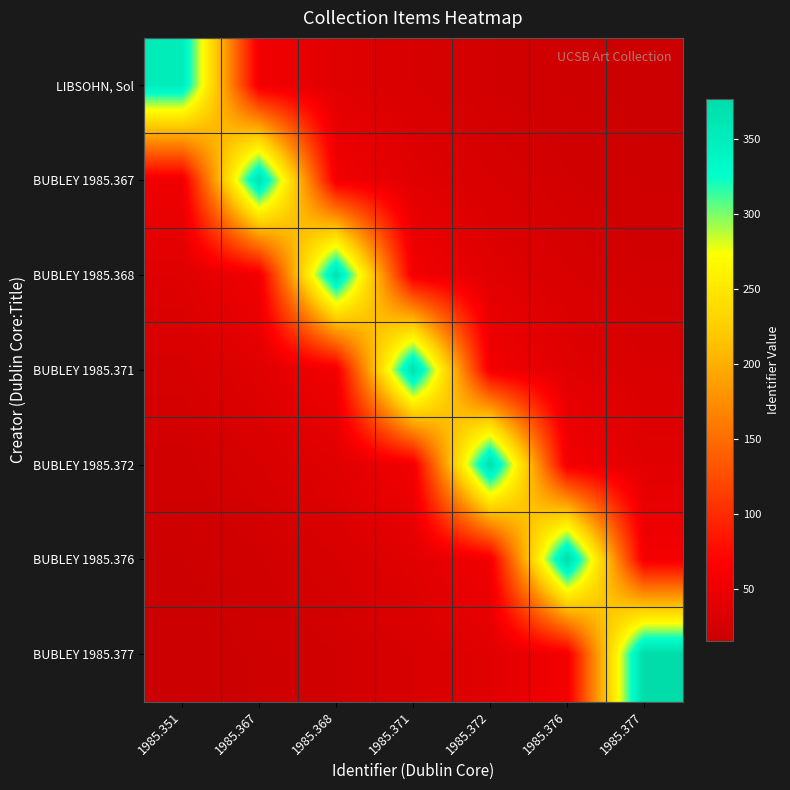

What is the total value across all series at 1985.371?

612.1